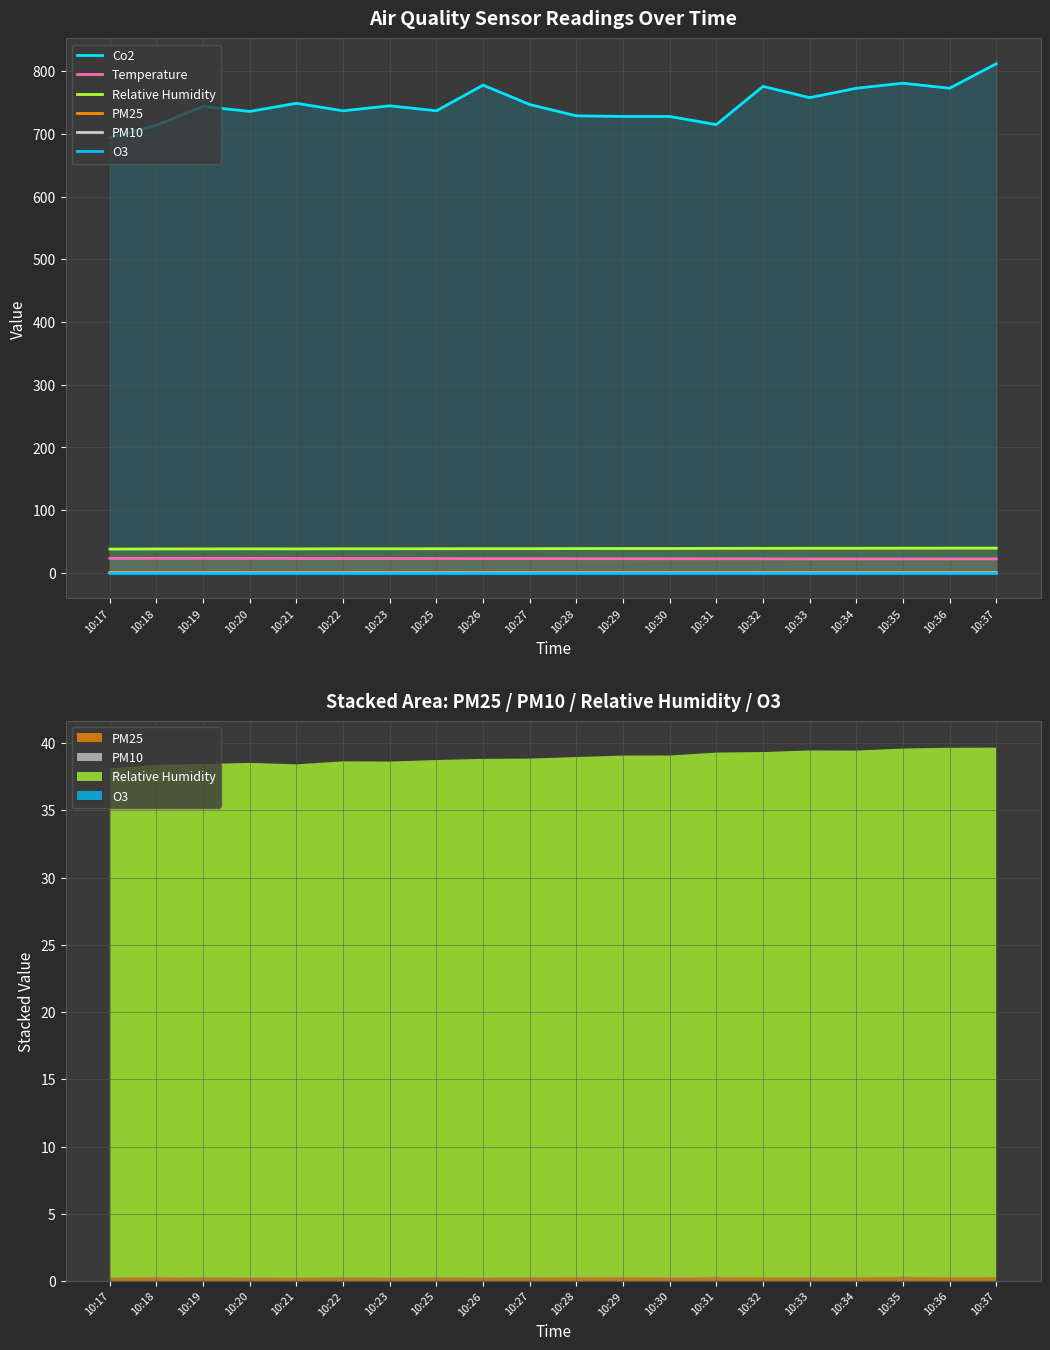

What is the total value across all series at 10:26?

839.5